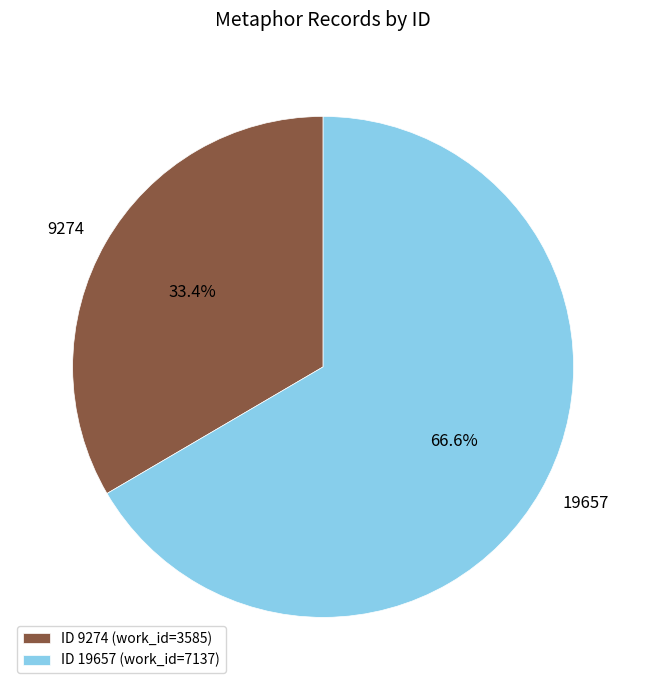

To the nearest percent, what is the combined percentage of 9274 and 19657?

100%